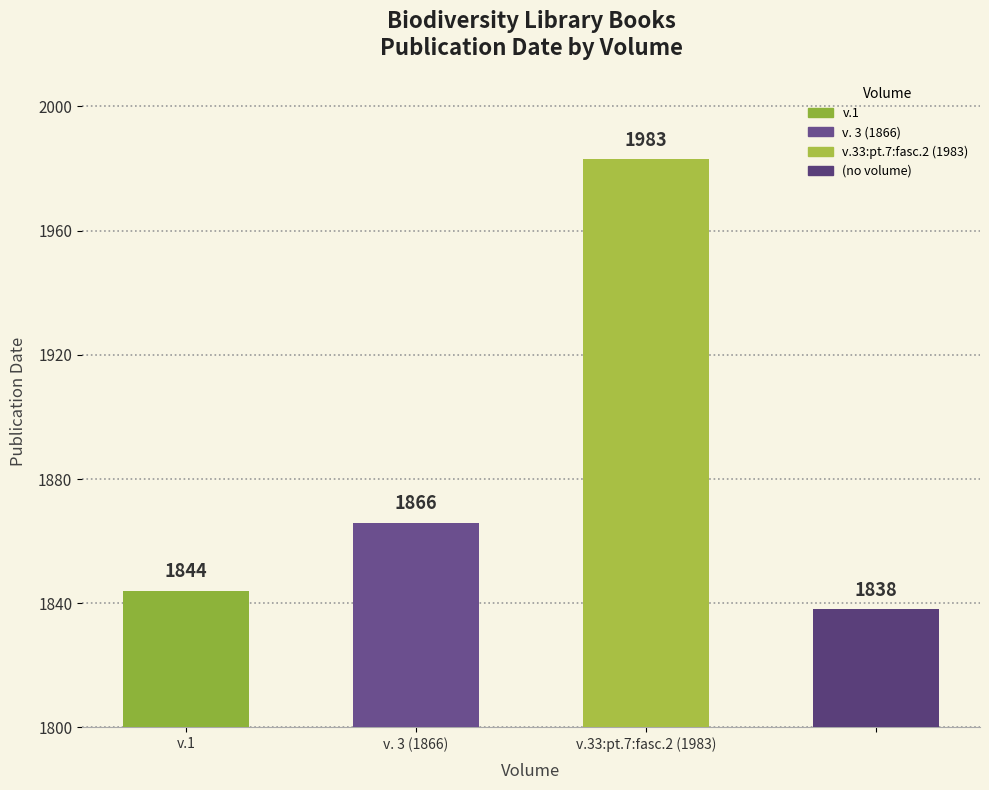

How many data points are less than 1866?

2